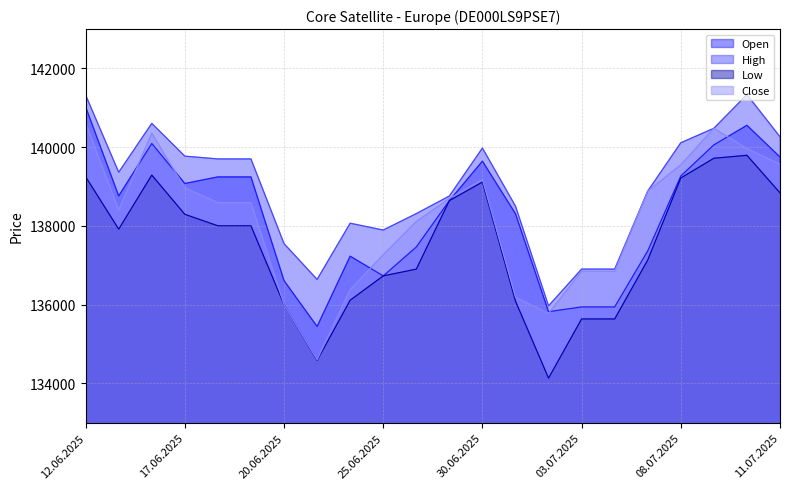

What is the difference between the highest and lowest values at 16.06.2025?

1313